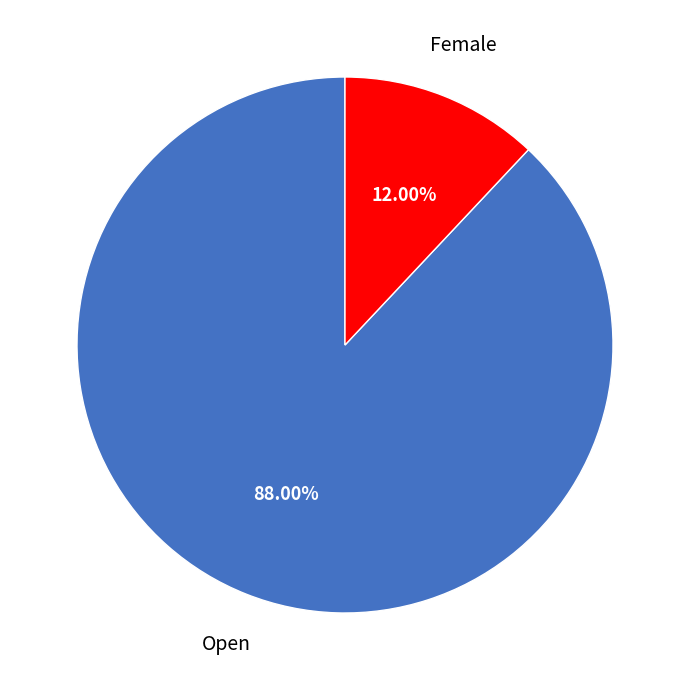

Does any single category account for the majority?

Yes